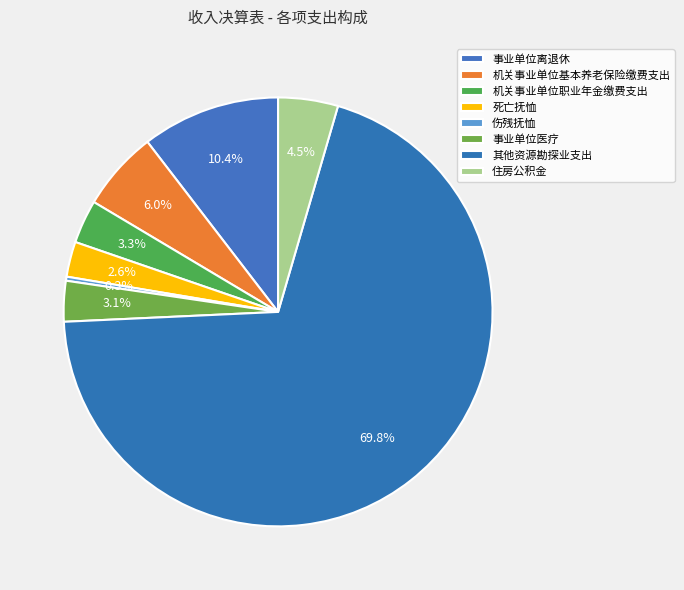

To the nearest percent, what is the combined percentage of 事业单位医疗 and 机关事业单位基本养老保险缴费支出?

9%